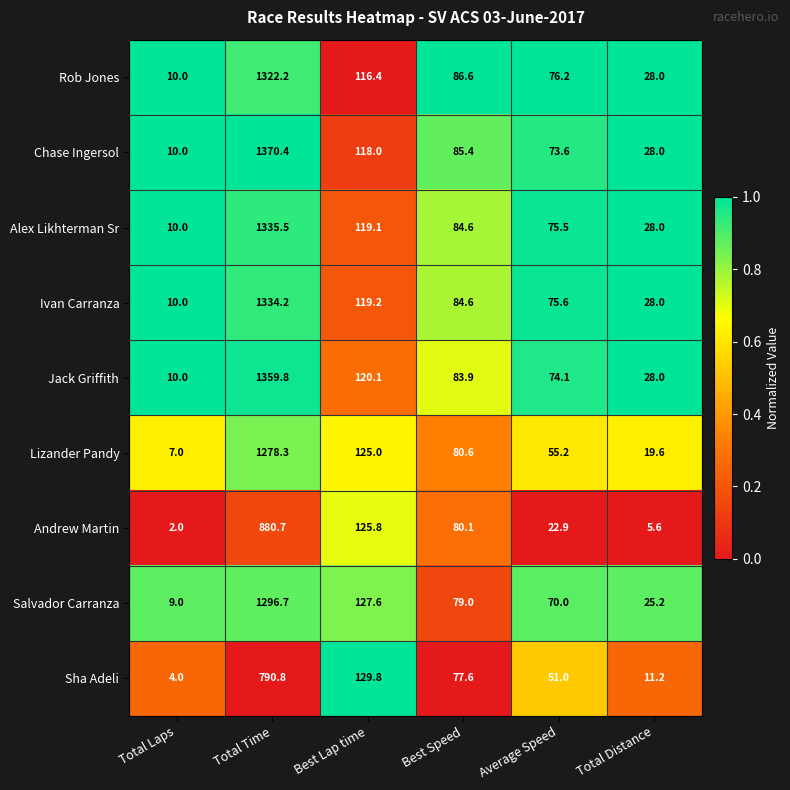

Rank the series by their maximum value, from highest to lowest.

Chase Ingersol, Jack Griffith, Alex Likhterman Sr, Ivan Carranza, Rob Jones, Salvador Carranza, Lizander Pandy, Andrew Martin, Sha Adeli